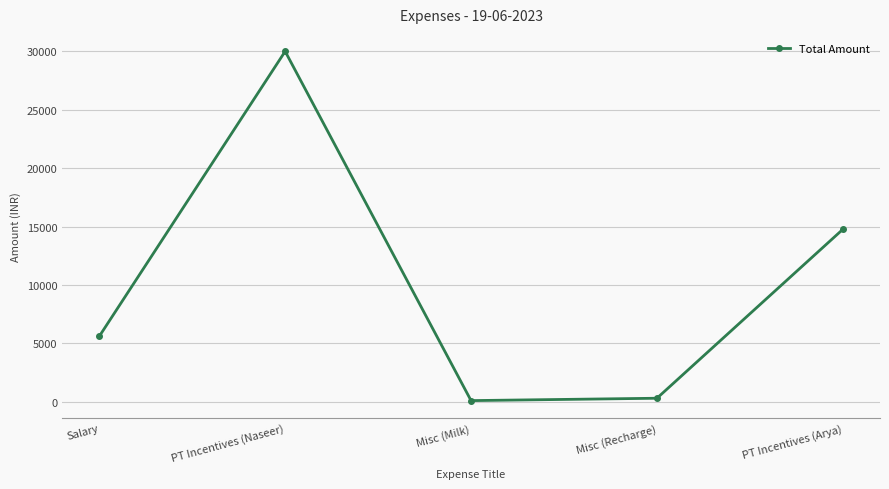

What is the approximate value at Salary, to the nearest 50?

5600